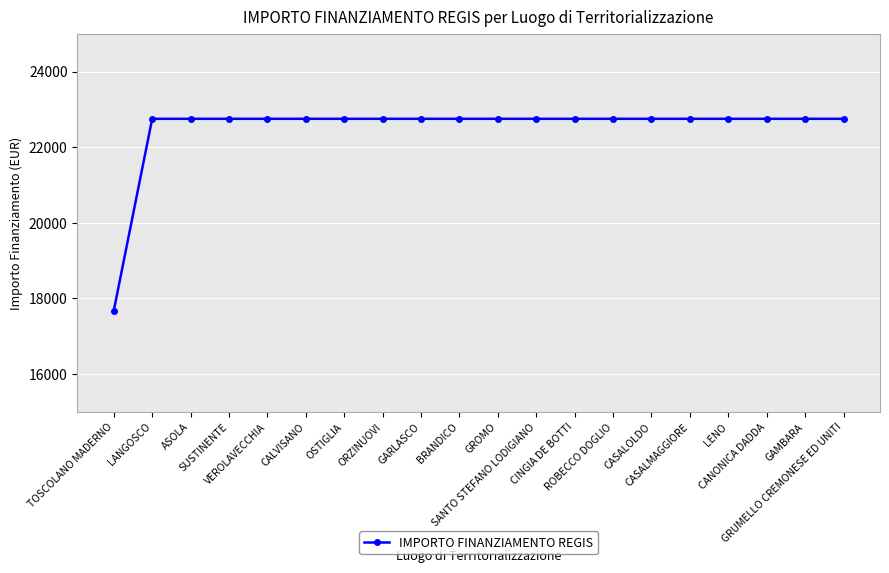

What is the average value?

22496.2